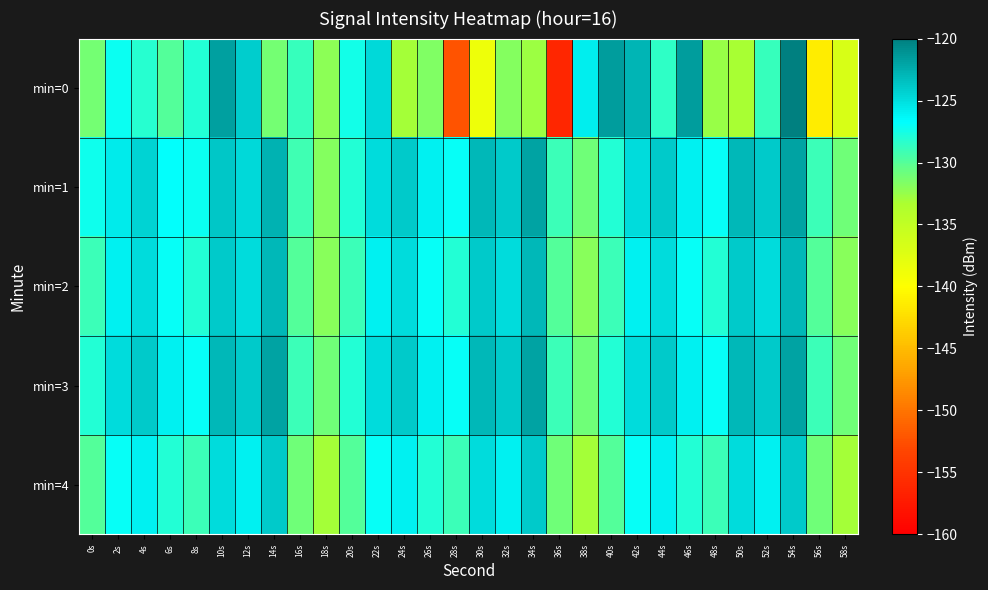

List the series in order of their peak value, lowest first.

min=4, min=2, min=1, min=3, min=0